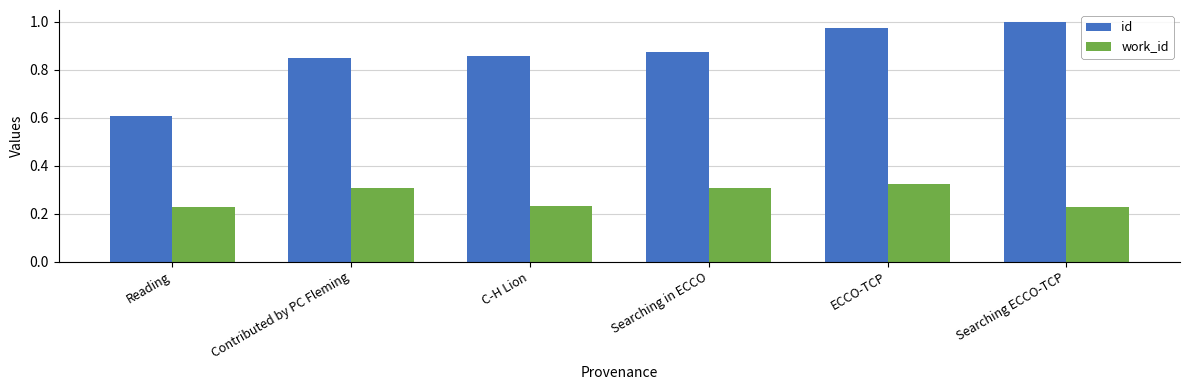

Between C-H Lion and Searching ECCO-TCP, which series saw the biggest shift?

id